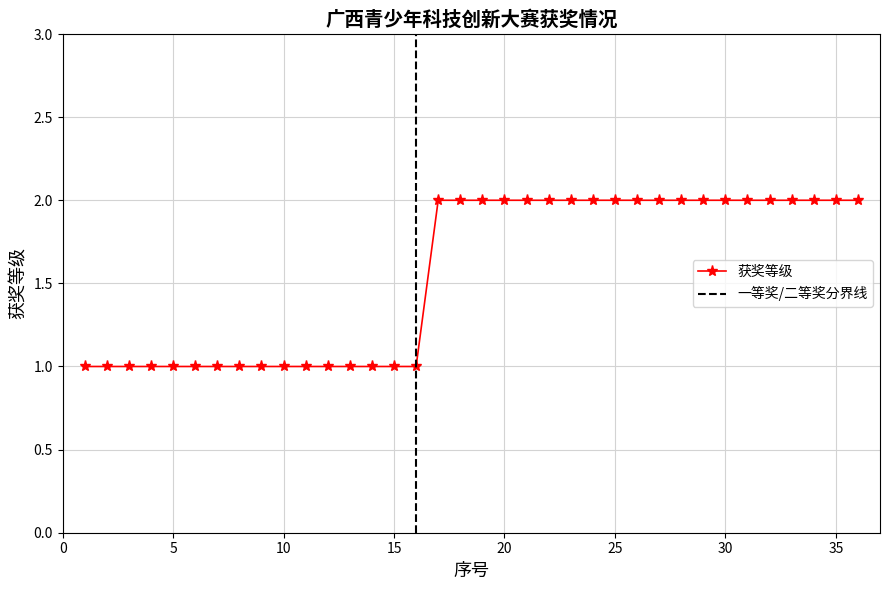

The chart shows a value of 1 at 15. True or false?

True